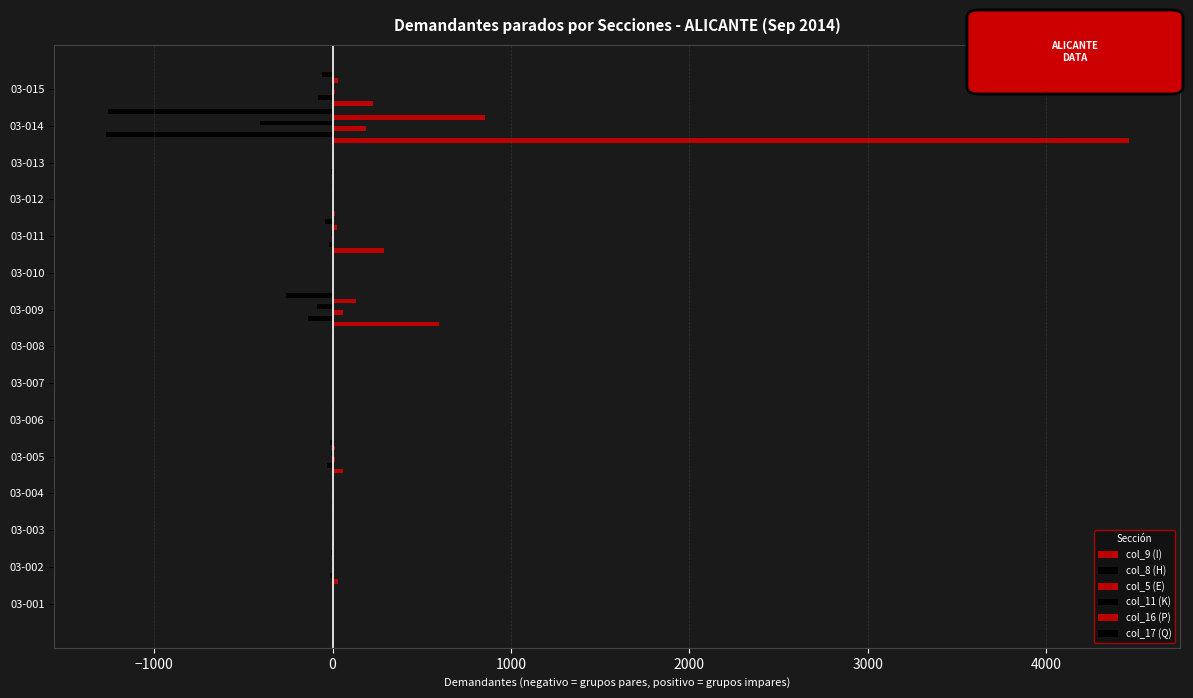

Reading left to right, transcribe all the data shown in this chart.

col_9 (I): 3	30	7	8	58	2	1	1	596	2	288	15	7	4465	227
col_8 (H): 0	-14	-2	-3	-32	-1	0	0	-136	0	-19	-4	-6	-1273	-79
col_5 (E): 0	1	0	0	11	0	0	0	60	0	8	2	0	188	11
col_11 (K): 0	-3	0	-1	-6	0	0	0	-88	0	-9	-1	0	-407	-9
col_16 (P): 0	5	1	2	16	5	0	0	132	0	23	3	1	856	28
col_17 (Q): 0	-6	-1	-5	-16	-1	0	-1	-262	-2	-42	-1	-3	-1259	-61